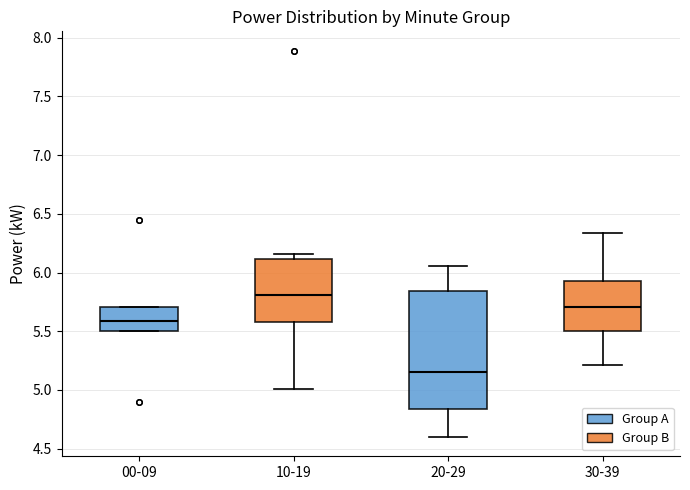

Which box's median line is the highest?

10-19